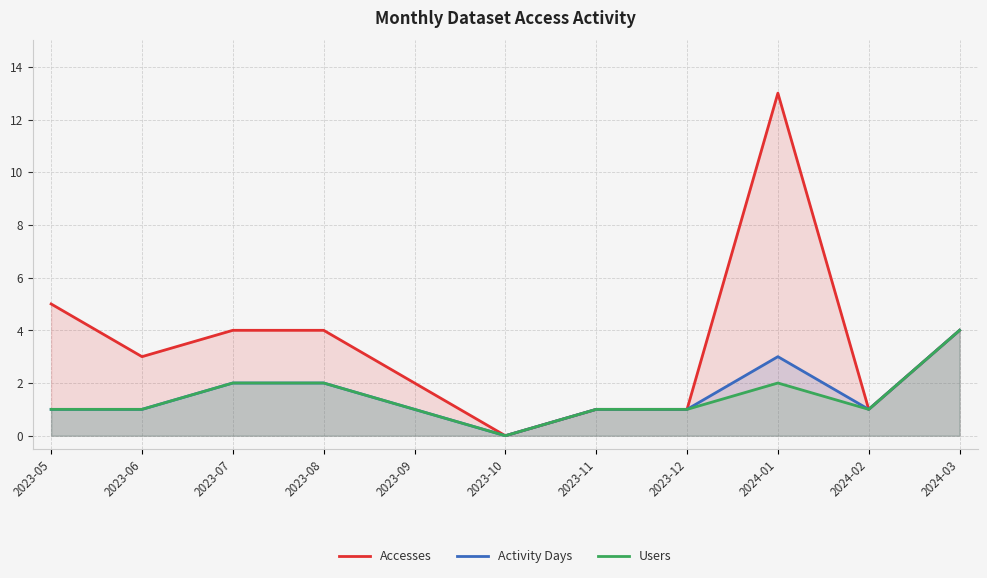

Which series has the widest spread of values?

Accesses